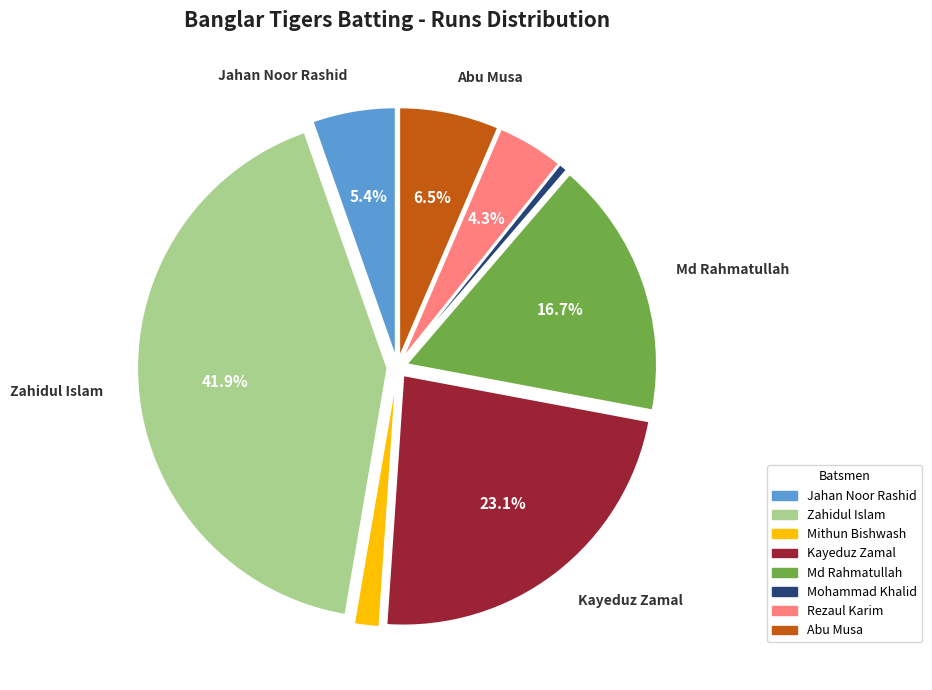

Is there any slice that represents more than half of the pie?

No